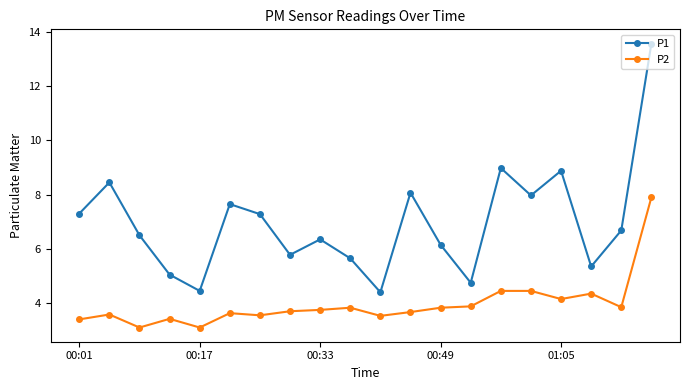

At how many categories does at least one series exceed 4?

20